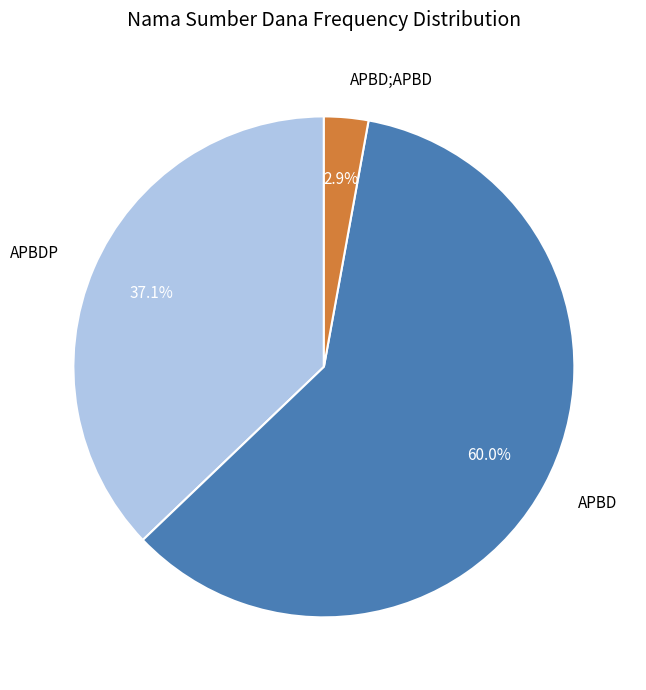

Is the sum of APBD;APBD and APBDP greater than half?

No